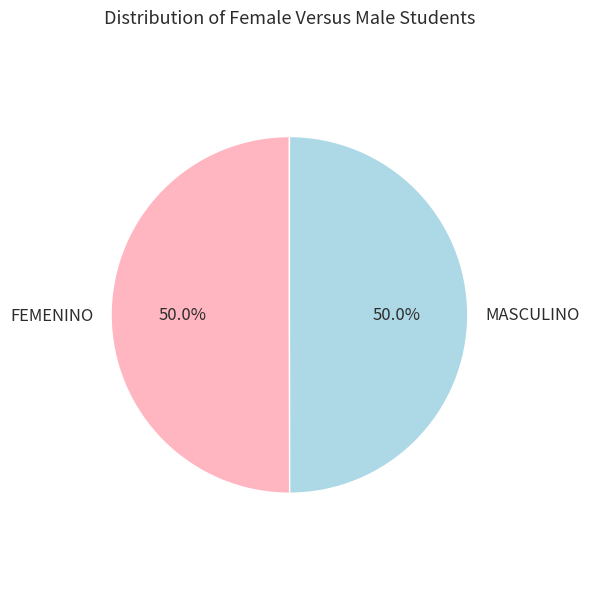

The FEMENINO slice represents 50% of the pie. True or false?

True